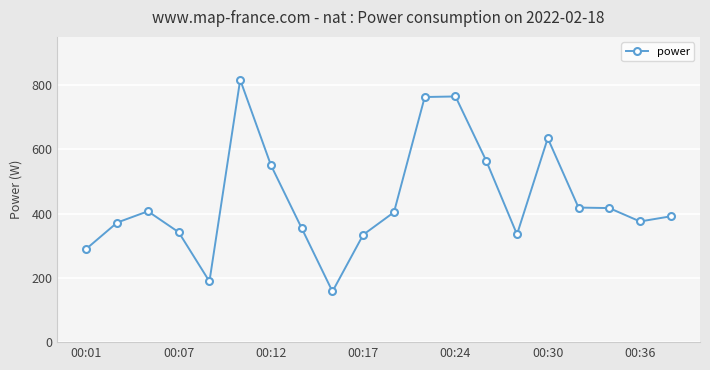

True or false: the data has more than 1 interior local peaks.

True